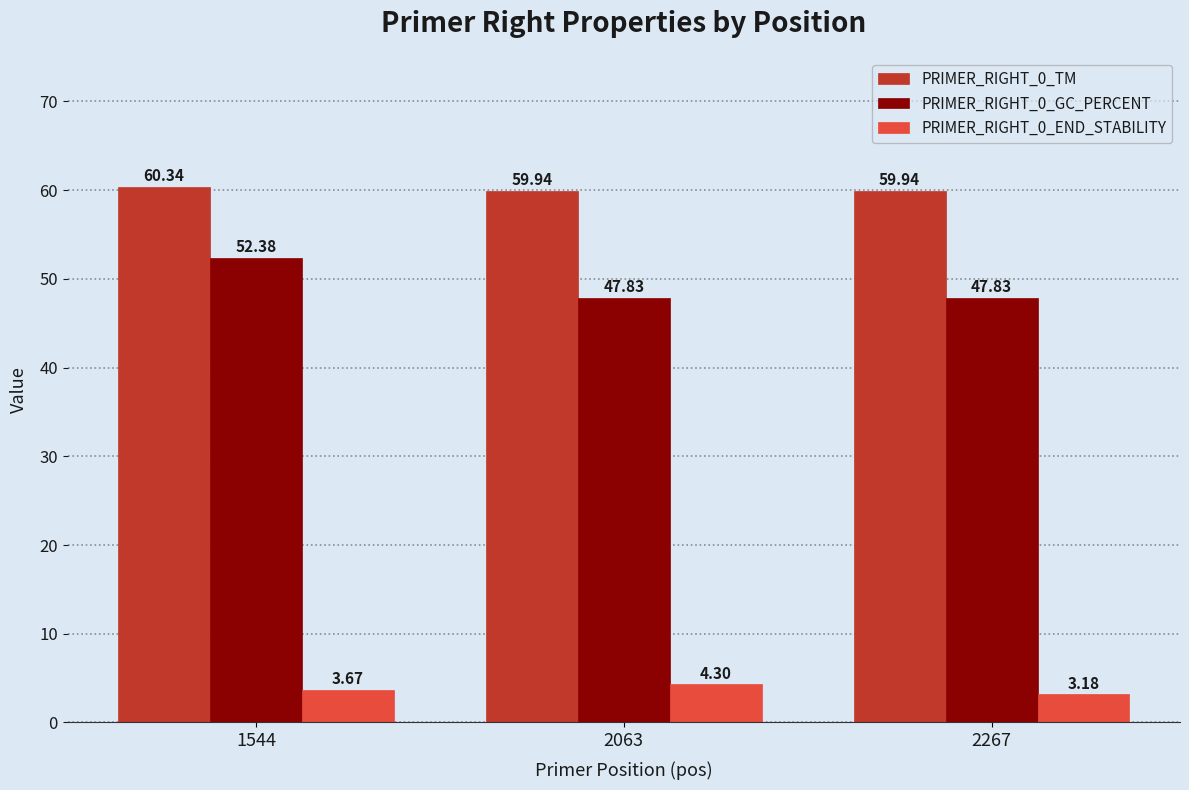

Rank the series by their average value, from lowest to highest.

PRIMER_RIGHT_0_END_STABILITY, PRIMER_RIGHT_0_GC_PERCENT, PRIMER_RIGHT_0_TM